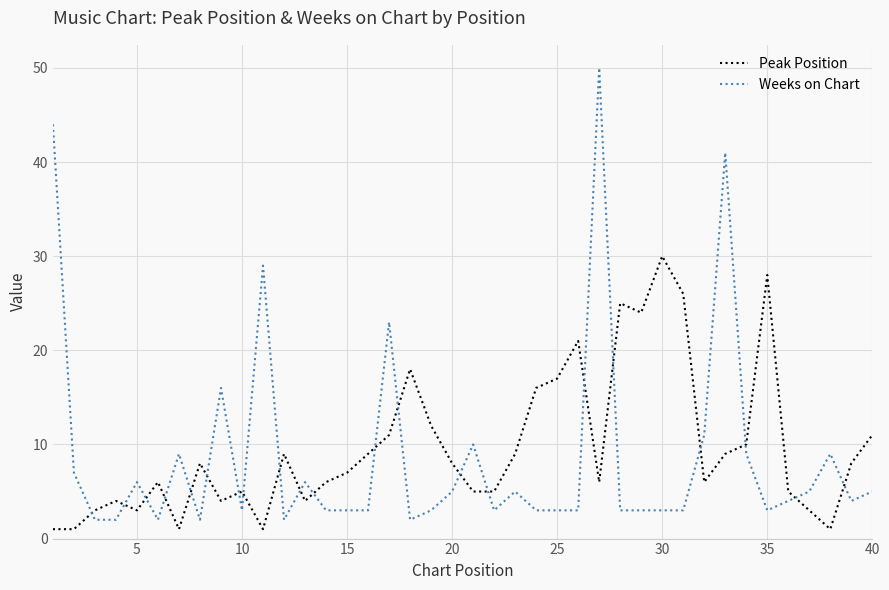

Which series has the largest range (max minus min)?

Weeks on Chart